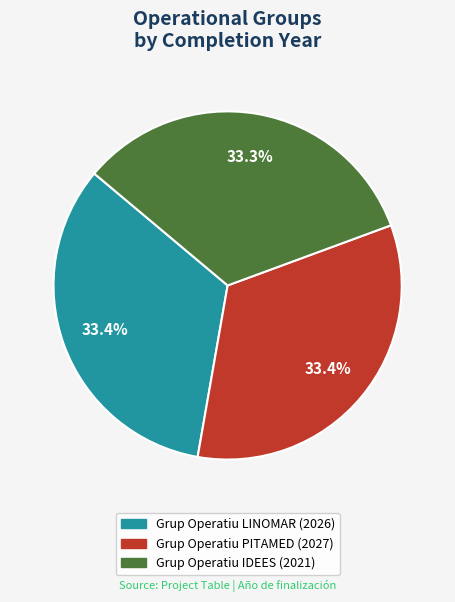

The Grup Operatiu LINOMAR slice represents 43% of the pie. True or false?

False